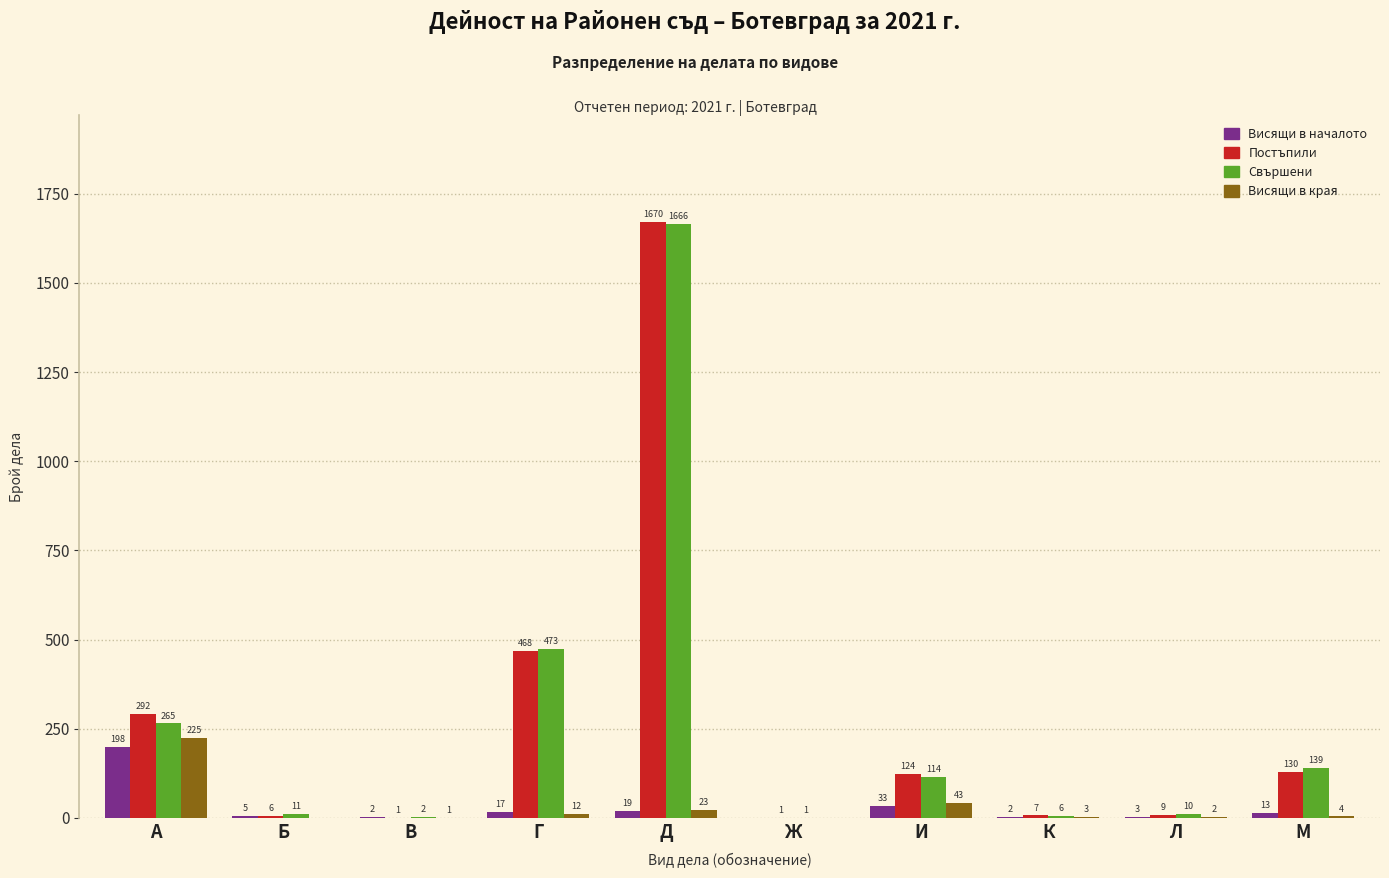

Reading left to right, transcribe all the data shown in this chart.

Висящи в началото: А=198	Б=5	В=2	Г=17	Д=19	Ж=0	И=33	К=2	Л=3	М=13
Постъпили: А=292	Б=6	В=1	Г=468	Д=1670	Ж=1	И=124	К=7	Л=9	М=130
Свършени: А=265	Б=11	В=2	Г=473	Д=1666	Ж=1	И=114	К=6	Л=10	М=139
Висящи в края: А=225	Б=0	В=1	Г=12	Д=23	Ж=0	И=43	К=3	Л=2	М=4